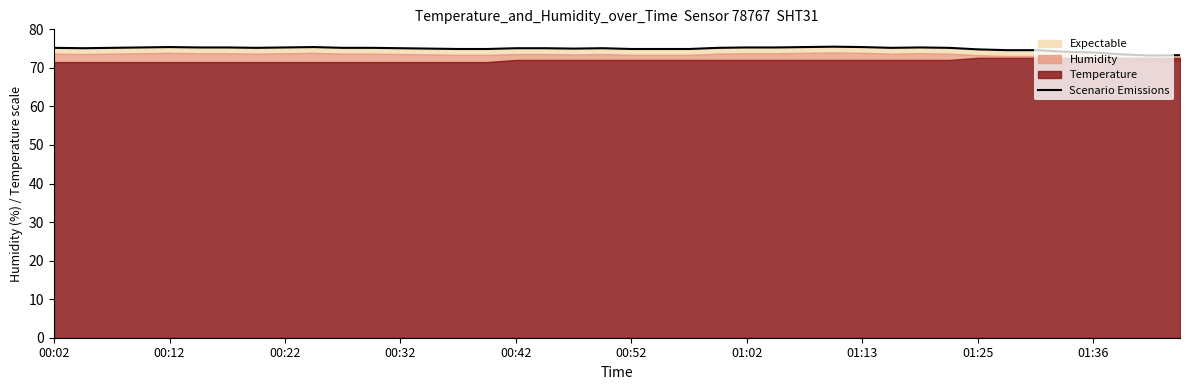

What is the change in value from 13 to 20?

-0.1